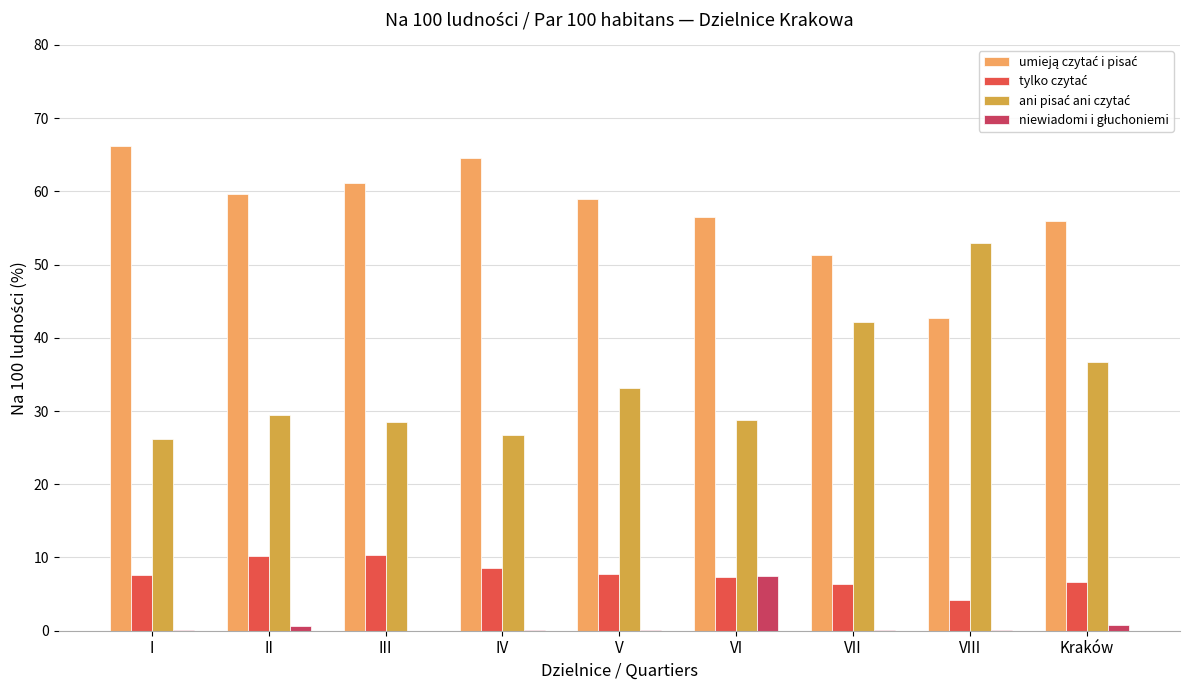

At which label does umieją czytać i pisać first exceed 59?

I